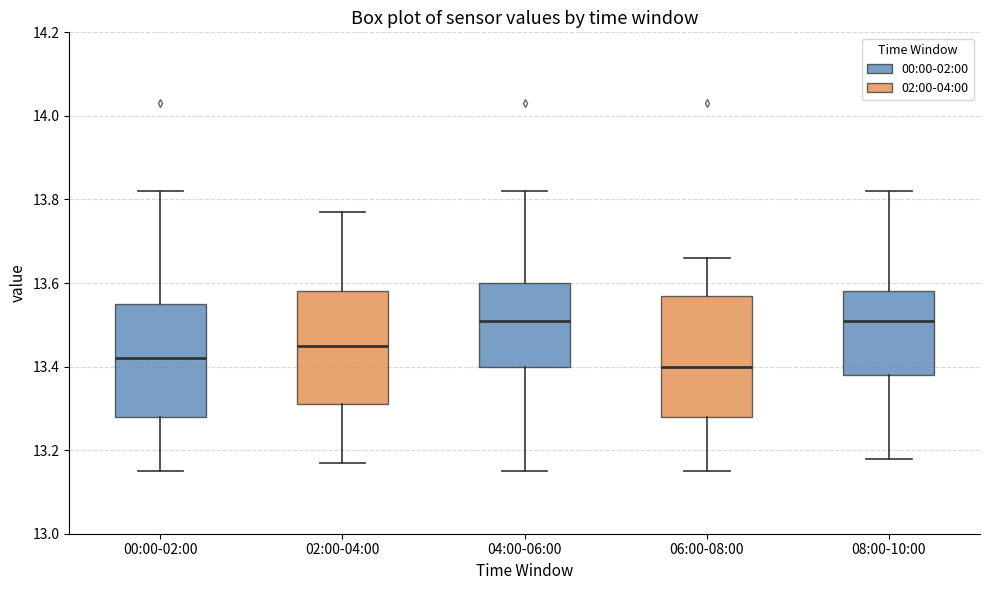

Reading left to right, read every box against the y-axis: the position of its median line, the range the box covers, and the ends of its whiskers. The values are not printed on the chart, so give them approximately, as read against the axis.

00:00-02:00: median 13.42, box 13.28 to 13.56, whiskers 13.16 to 13.82
02:00-04:00: median 13.46, box 13.32 to 13.58, whiskers 13.18 to 13.78
04:00-06:00: median 13.52, box 13.40 to 13.60, whiskers 13.16 to 13.82
06:00-08:00: median 13.40, box 13.28 to 13.58, whiskers 13.16 to 13.66
08:00-10:00: median 13.52, box 13.38 to 13.58, whiskers 13.18 to 13.82